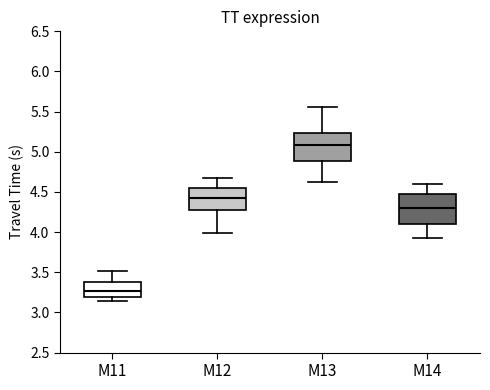

Which box's median line is the lowest?

M11